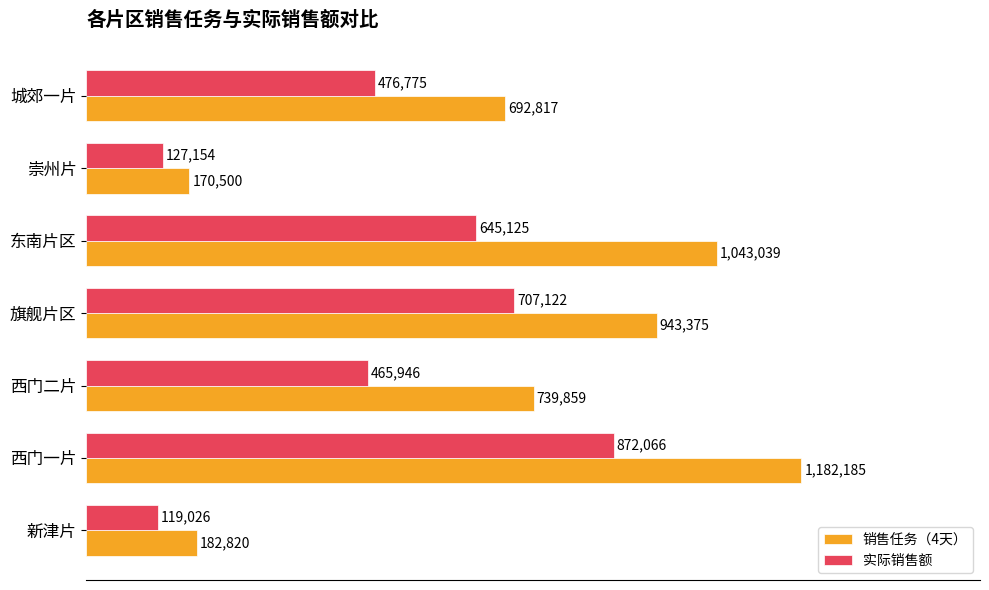

Reading left to right, transcribe all the data shown in this chart.

销售任务（4天）: 692816.7	170500.0	1043039.1	943375.0	739858.7	1182185.0	182820.0
实际销售额: 476774.9	127154.4	645125.2	707122.1	465946.1	872065.9	119025.8